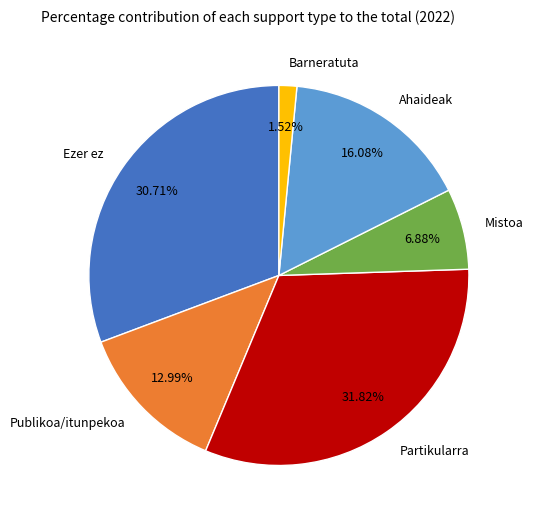

To the nearest percent, what is the difference between the largest and smallest slice percentages?

30%